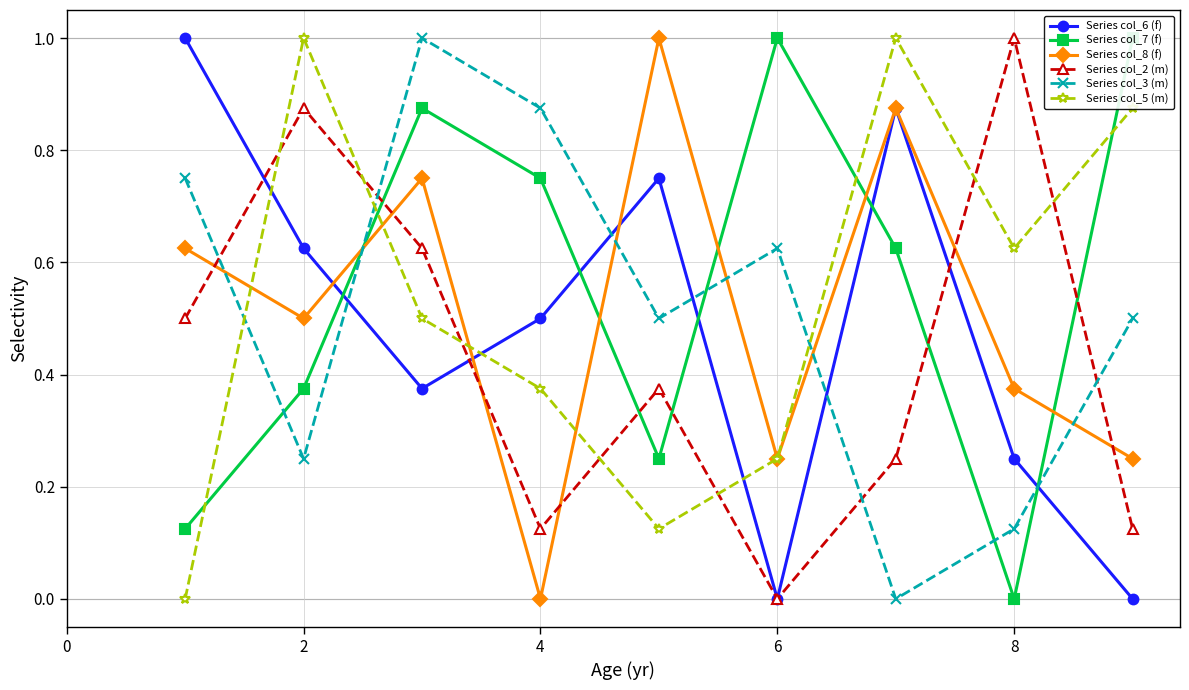

Which series has the widest spread of values?

Series col_6 (f)